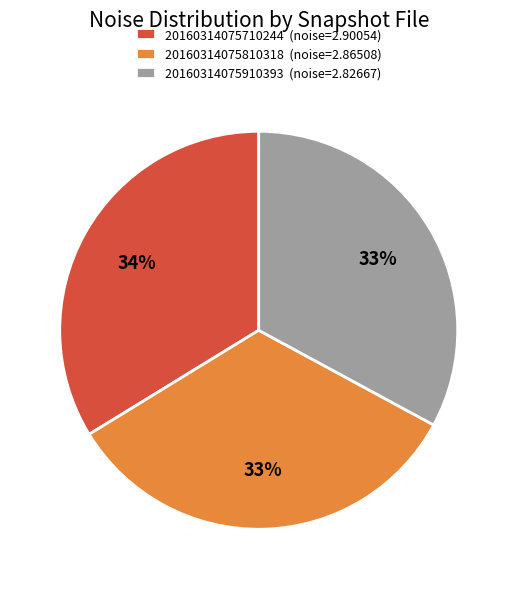

Is there any slice that represents more than half of the pie?

No